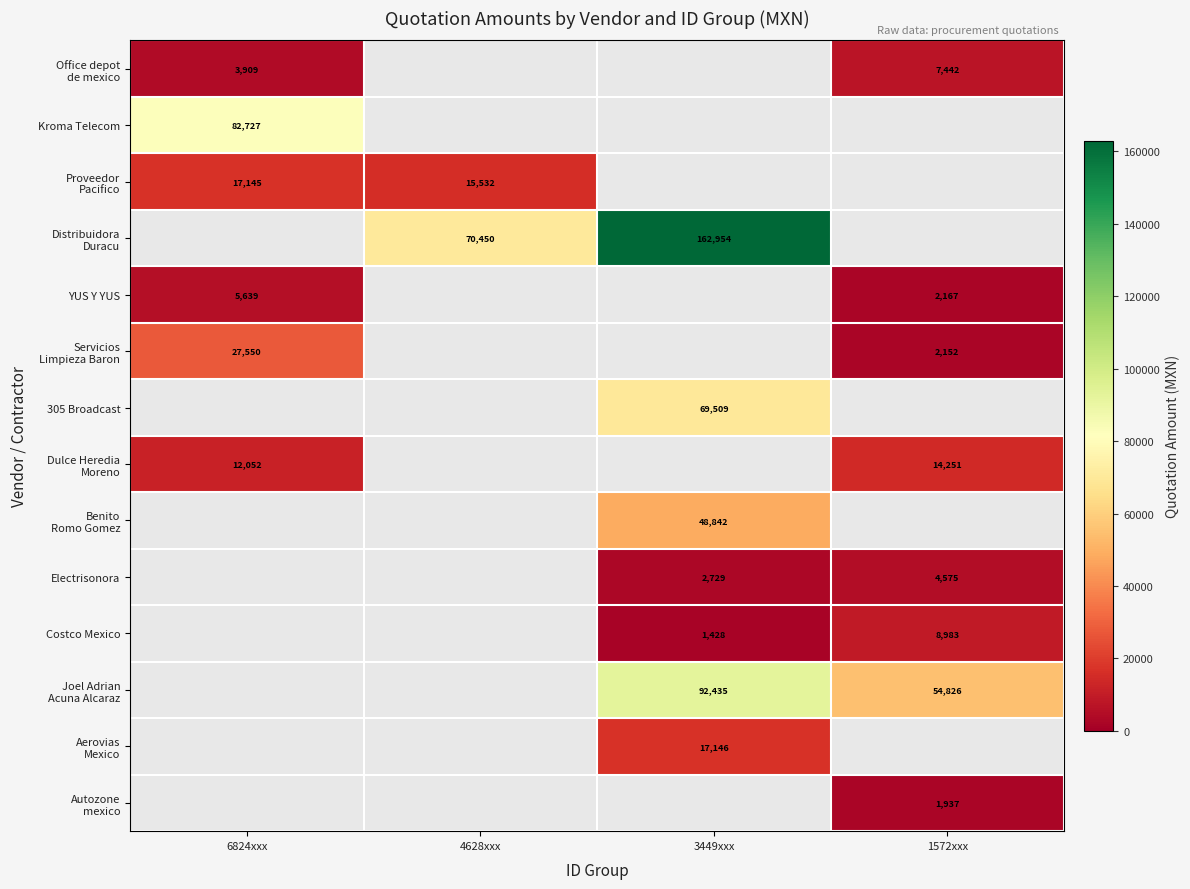

Between 4628xxx and 1572xxx, which is larger?

1572xxx